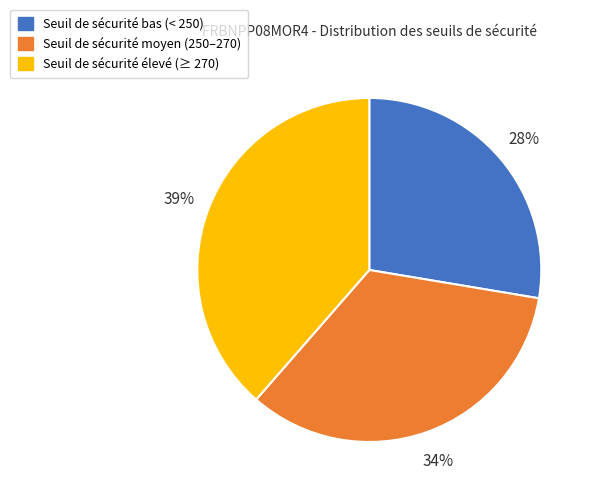

Rank the categories by value from highest to lowest.

Seuil de sécurité élevé (≥ 270), Seuil de sécurité moyen (250–270), Seuil de sécurité bas (< 250)